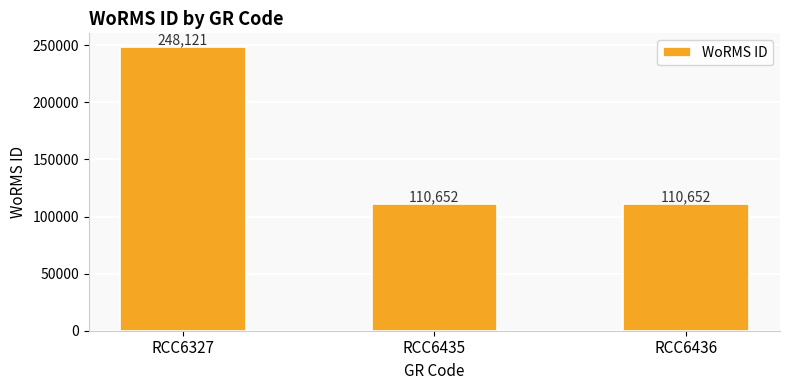

At which category does the chart reach its peak across all series?

RCC6327